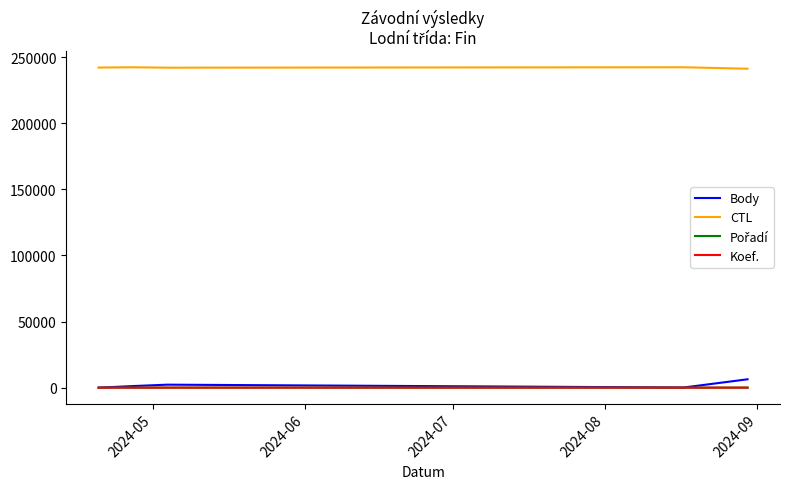

What is the highest value of the CTL series?

242419